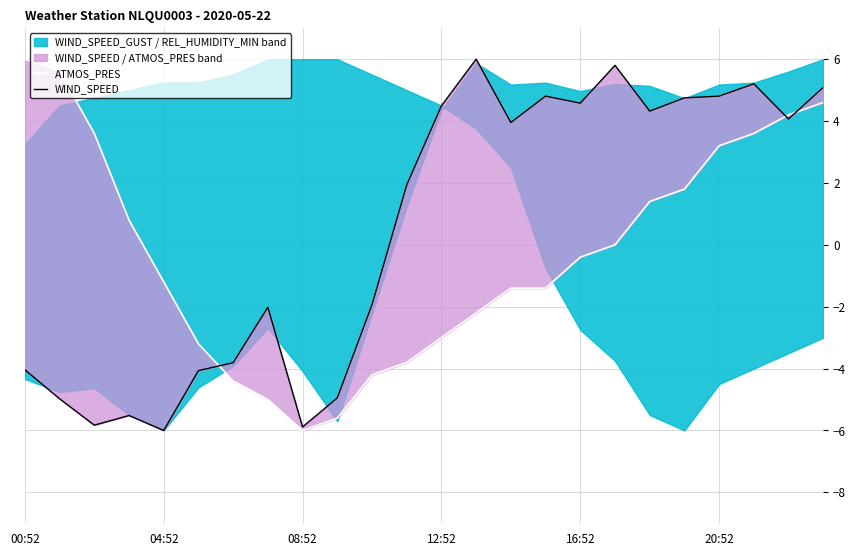

How many positive values does the WIND_SPEED series have?

13